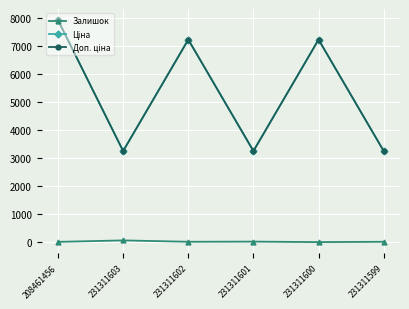

What is the minimum value for Залишок?

2.0